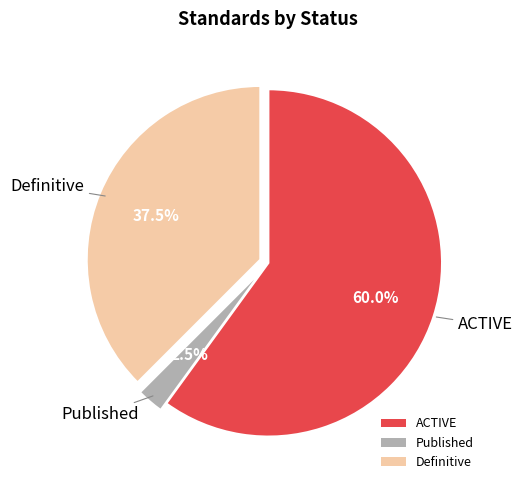

Which has a higher value, ACTIVE or Published?

ACTIVE